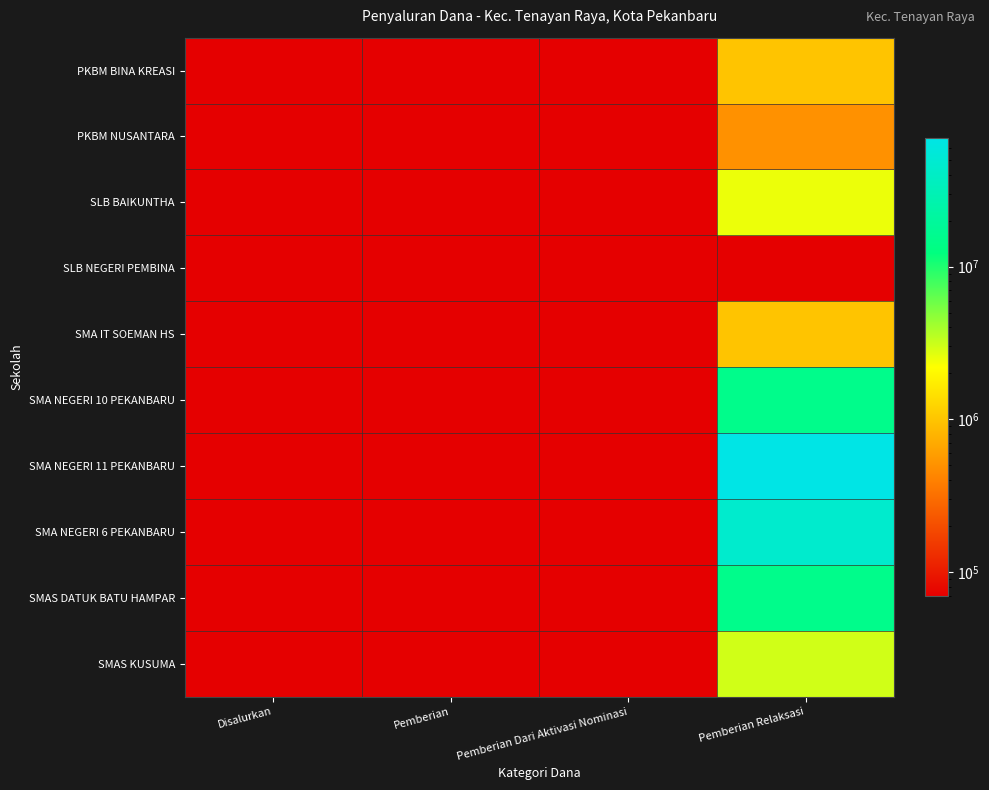

Which has a higher value, Disalurkan or Pemberian Relaksasi?

Pemberian Relaksasi